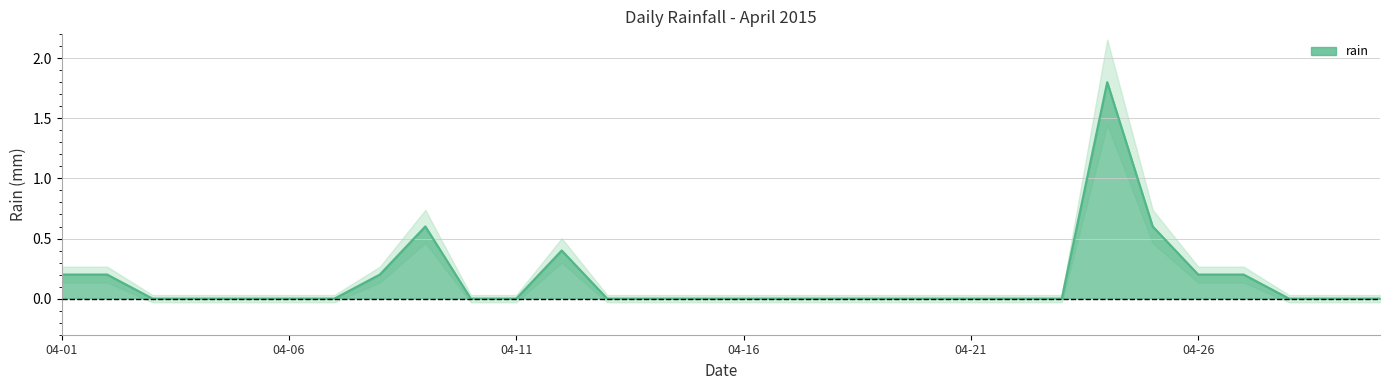

At which category does the chart reach its peak across all series?

2015-04-24